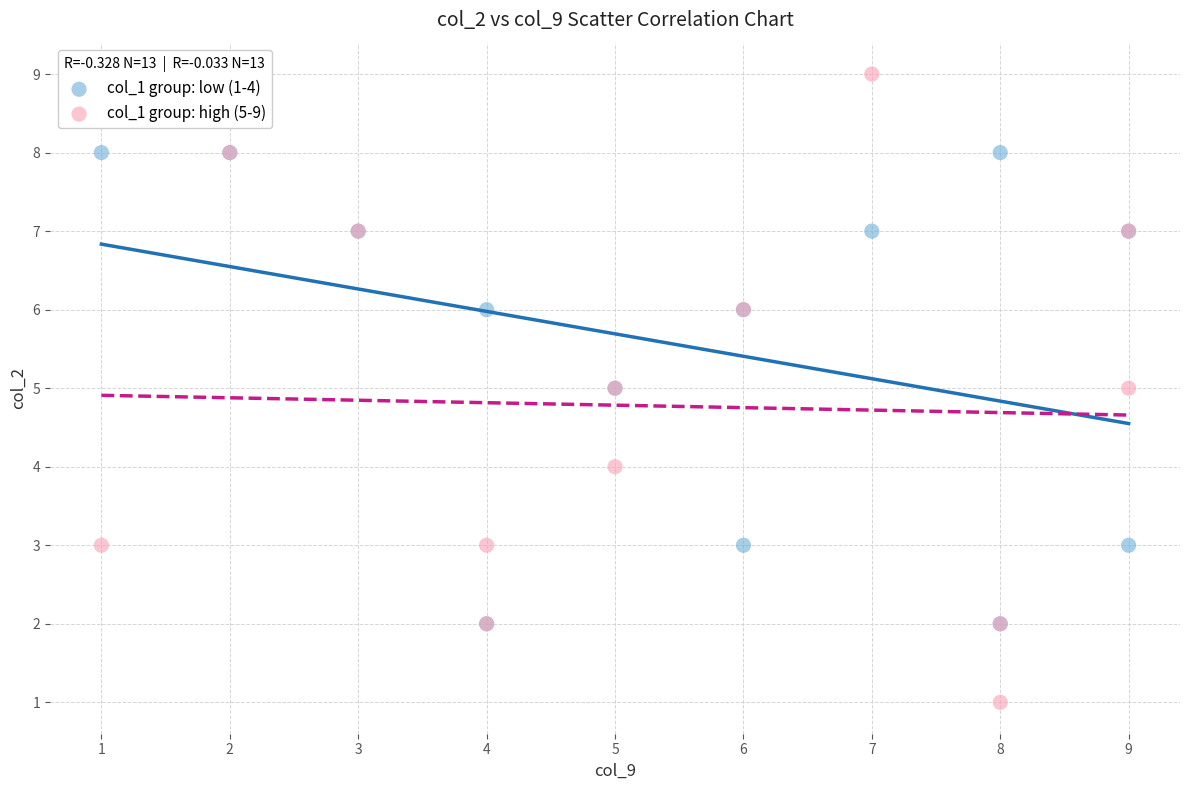

Which series contains the lowest Y value?

col_1 group: high (5-9)